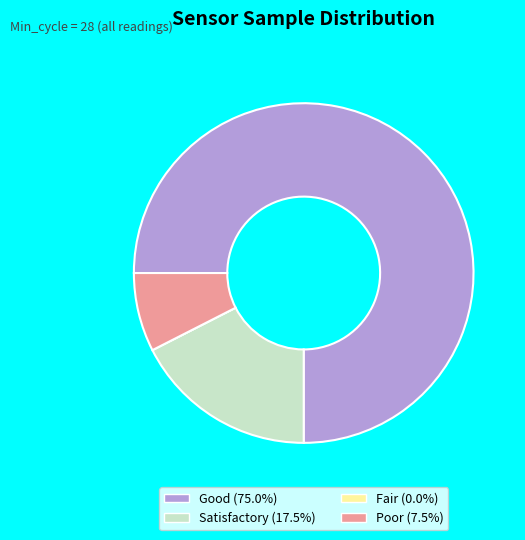

Is there any slice that represents more than half of the pie?

Yes